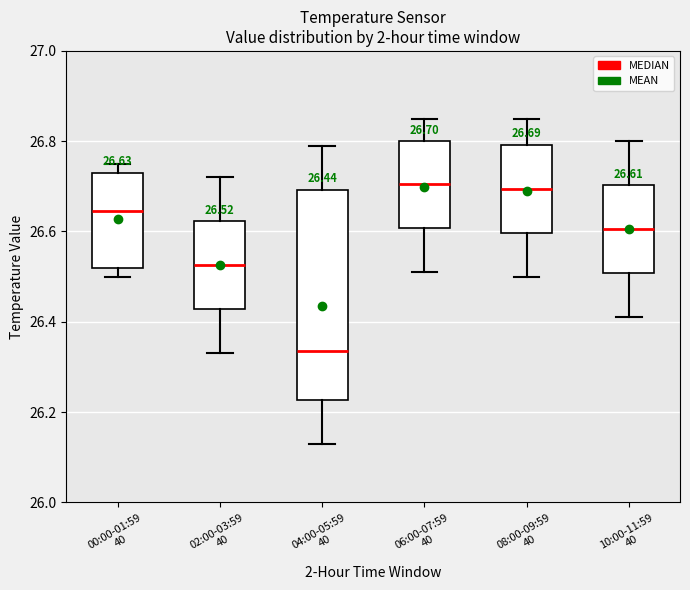

Comparing the boxes themselves (not the whiskers), which one is the tallest?

04:00-05:59 40